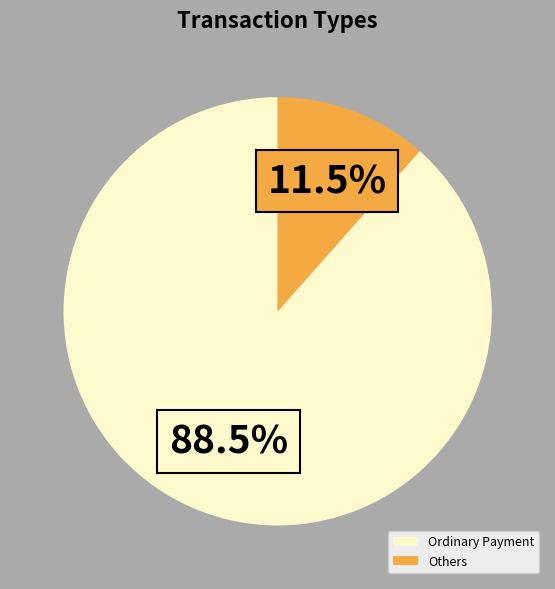

Between Ordinary Payment and Others, which is larger?

Ordinary Payment